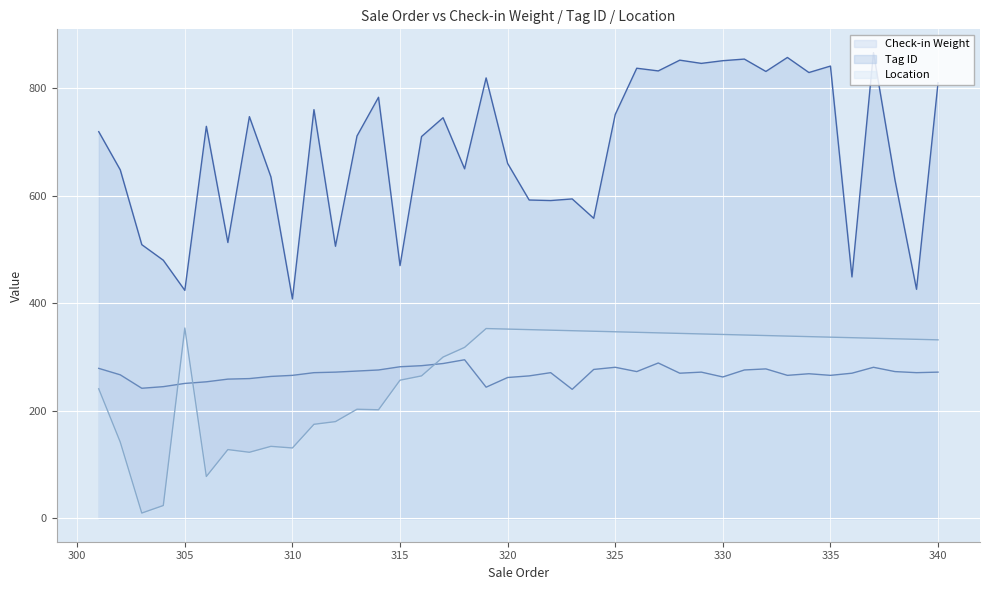

Reading right to left, extract all data points from this chart.

Check-in Weight: 272	271	273	281	270	266	269	266	278	276	263	272	270	289	273	281	277	240	271	265	262	244	295	288	284	282	276	274	272	271	266	264	260	259	254	251	245	242	267	279
Tag ID: 810	426	629	866	449	841	829	857	831	854	851	846	852	832	837	751	558	594	591	592	660	819	650	745	710	470	783	711	506	760	408	635	747	513	729	424	480	509	648	719
Location: 332	333	334	335	336	337	338	339	340	341	342	343	344	345	346	347	348	349	350	351	352	353	318	300	265	257	202	203	180	175	131	134	123	128	78	354	24	10	142	241